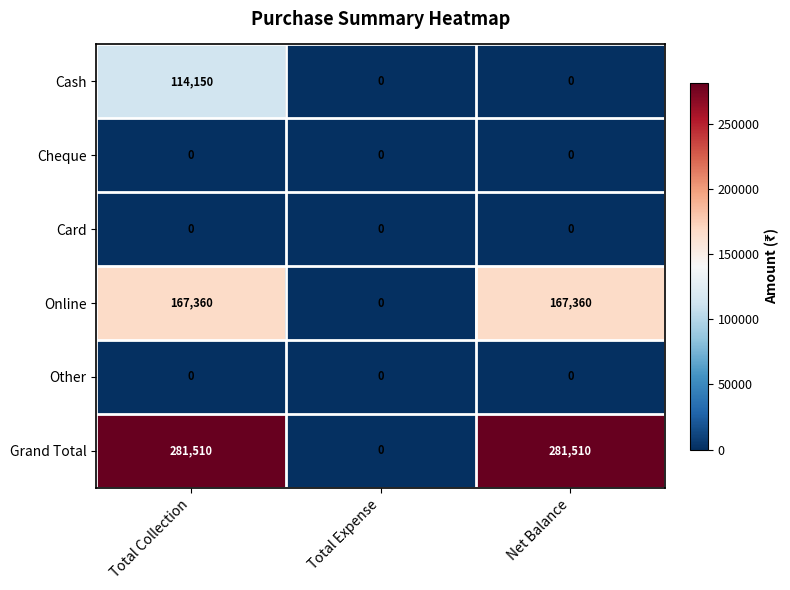

Reading left to right, transcribe all the data shown in this chart.

Cash: Total Collection=114150	Total Expense=0	Net Balance=0
Cheque: Total Collection=0	Total Expense=0	Net Balance=0
Card: Total Collection=0	Total Expense=0	Net Balance=0
Online: Total Collection=167360	Total Expense=0	Net Balance=167360
Other: Total Collection=0	Total Expense=0	Net Balance=0
Grand Total: Total Collection=281510	Total Expense=0	Net Balance=281510